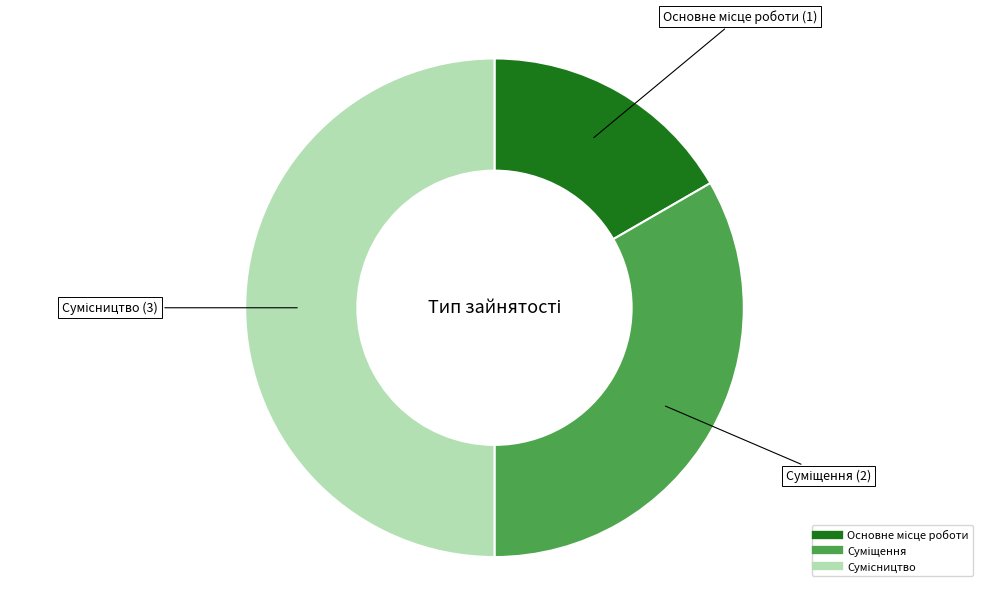

How many segments does this pie chart have?

3